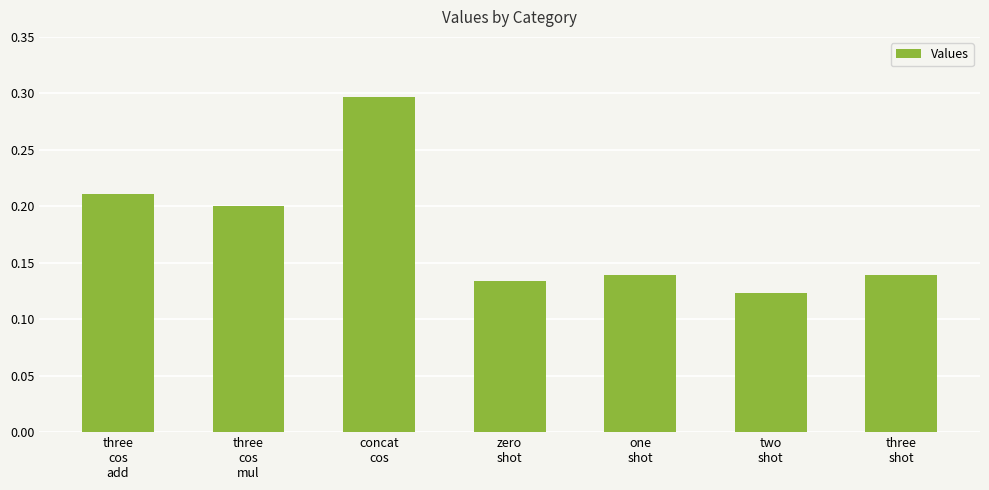

Which category has the lowest value across all series?

two
shot